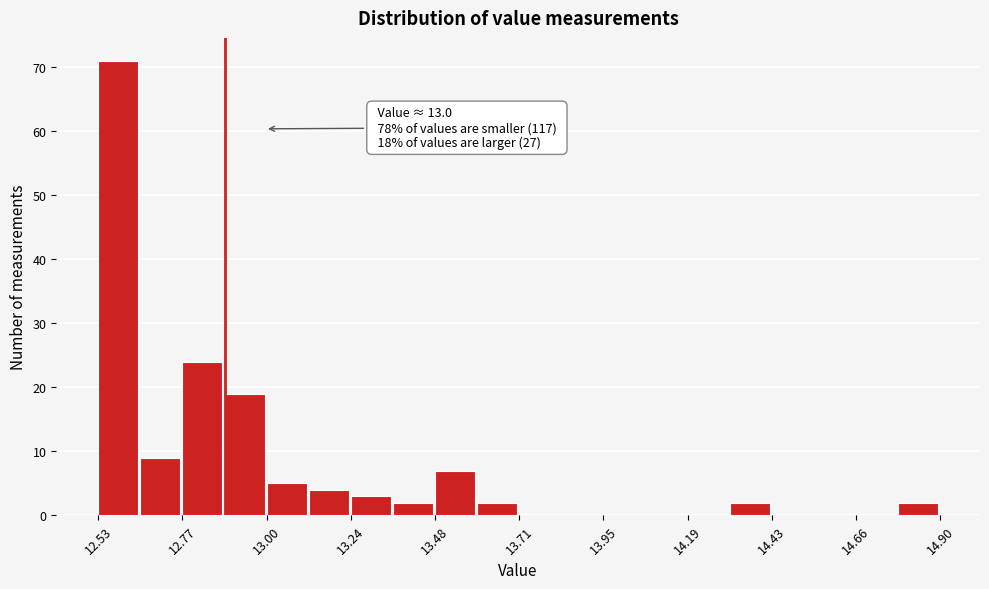

Read against the x-axis, roughly where is the centre of the tallest bar?

12.60